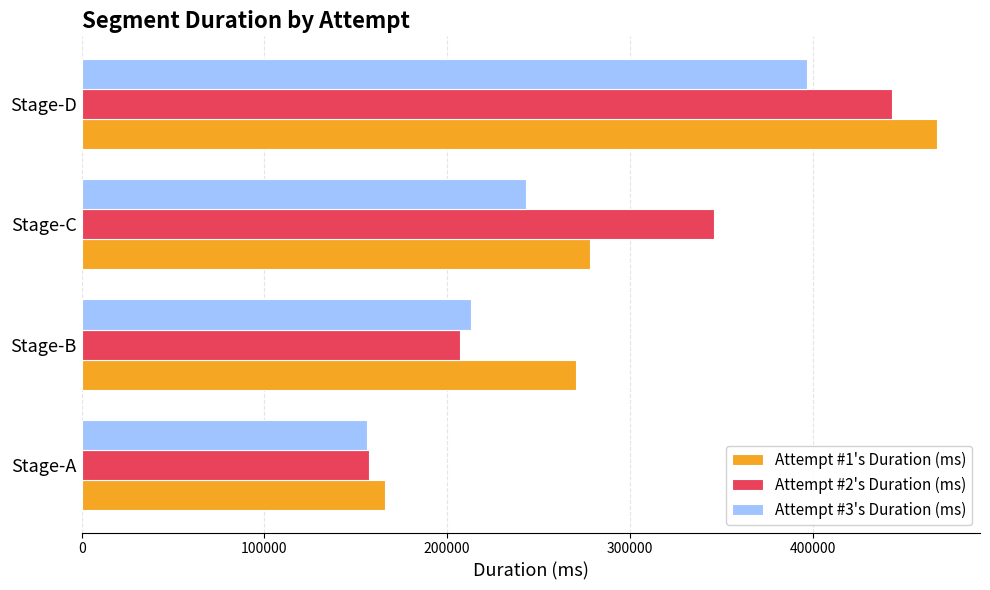

What is the spread (max minus min) of values at Stage-A?

10107